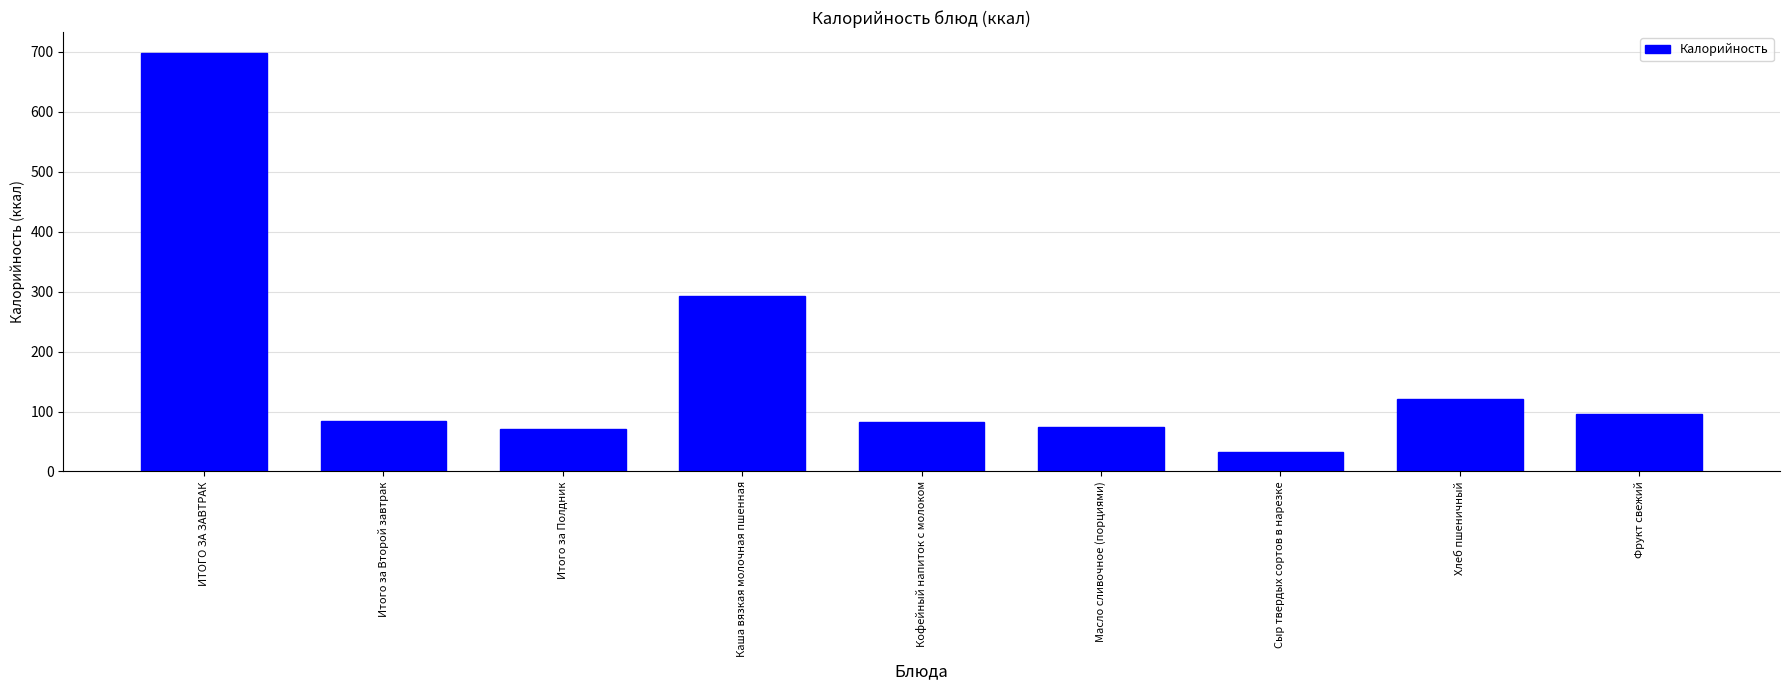

What is the label of the 5th bar from the right?

Кофейный напиток с молоком